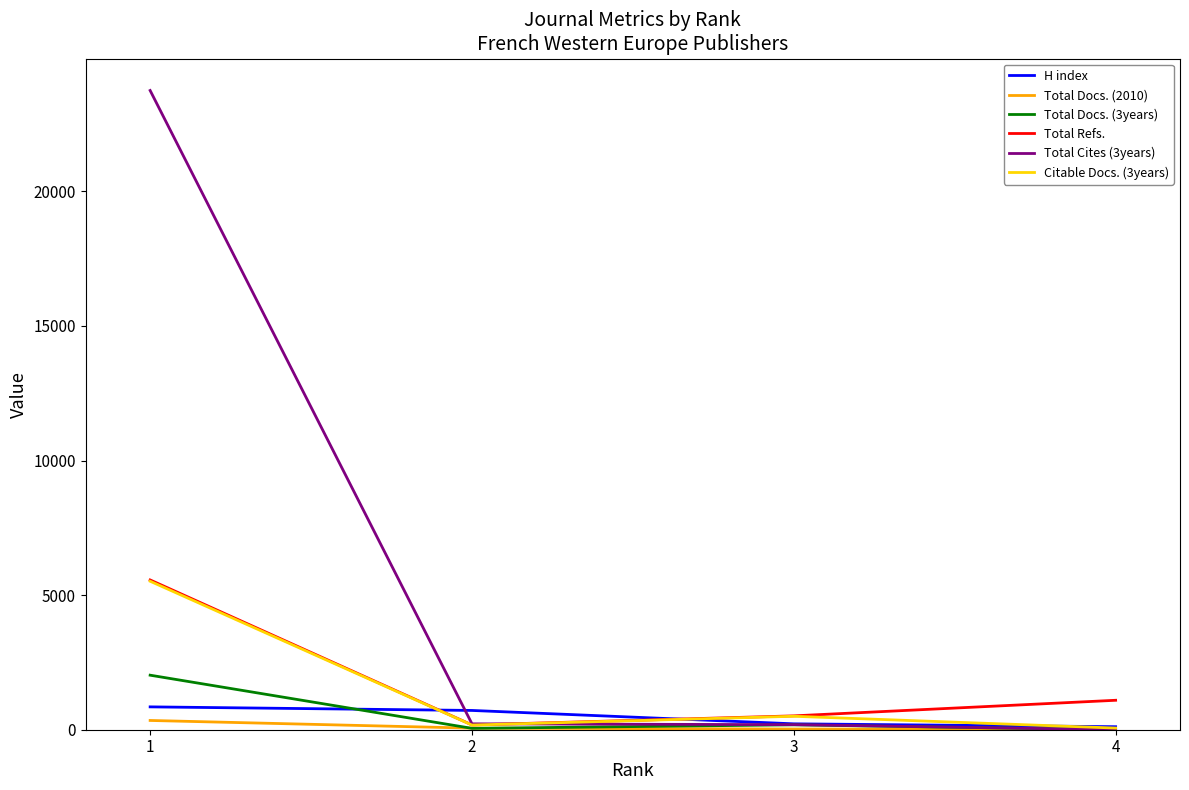

Which series has the largest range (max minus min)?

Total Cites (3years)